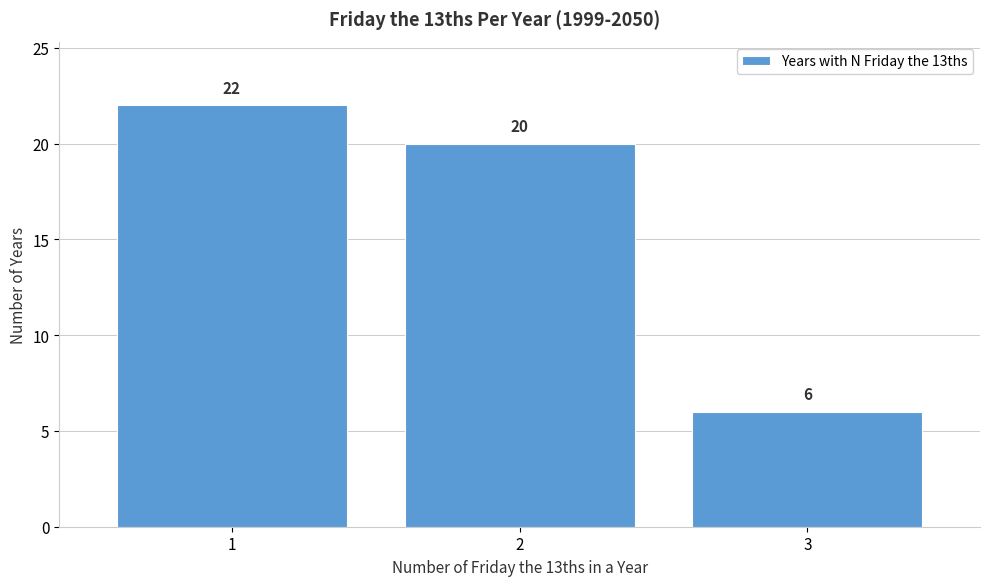

How tall is the bar that spans 2.5 to 3.5 on the x-axis?

6